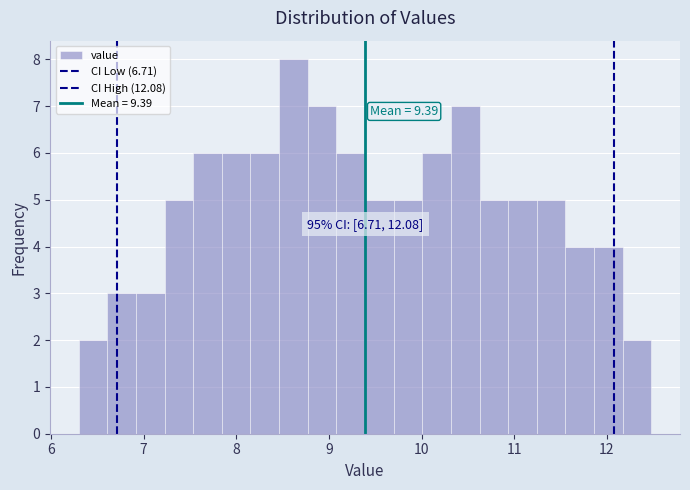

Read against the x-axis, roughly where is the centre of the tallest bar?

8.6